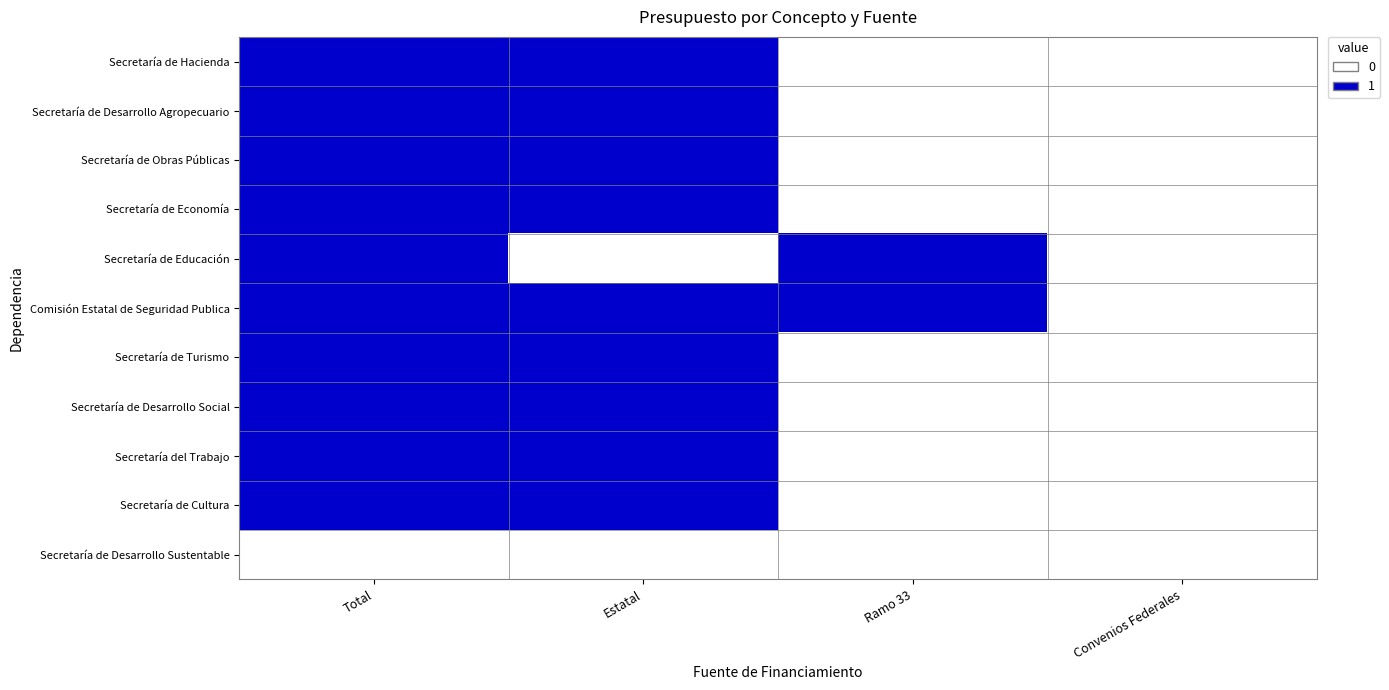

Rank the series by their maximum value, from lowest to highest.

Secretaría de Desarrollo Sustentable, Secretaría de Cultura, Secretaría de Turismo, Secretaría del Trabajo, Secretaría de Hacienda, Secretaría de Desarrollo Social, Secretaría de Economía, Secretaría de Desarrollo Agropecuario, Secretaría de Obras Públicas, Secretaría de Educación, Comisión Estatal de Seguridad Publica